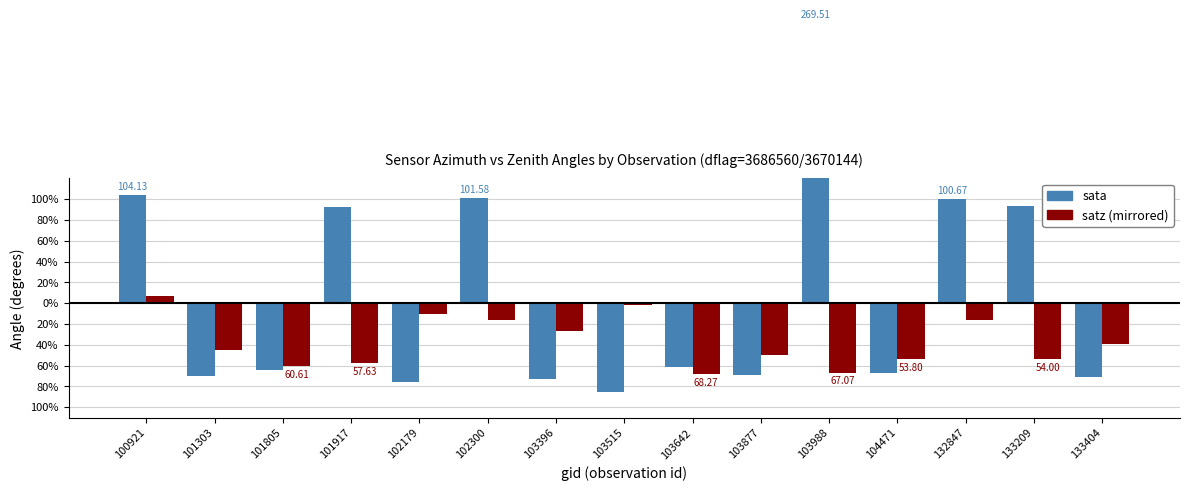

What is the minimum value for sata?

-85.6